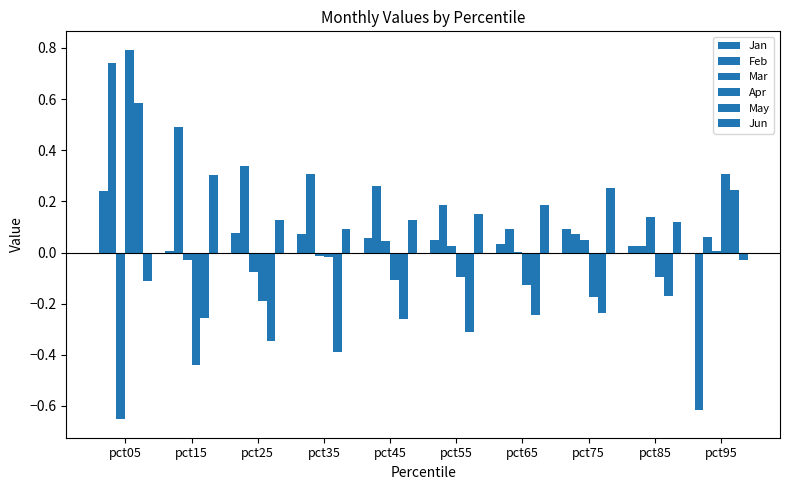

Count the number of data series in this chart.

6